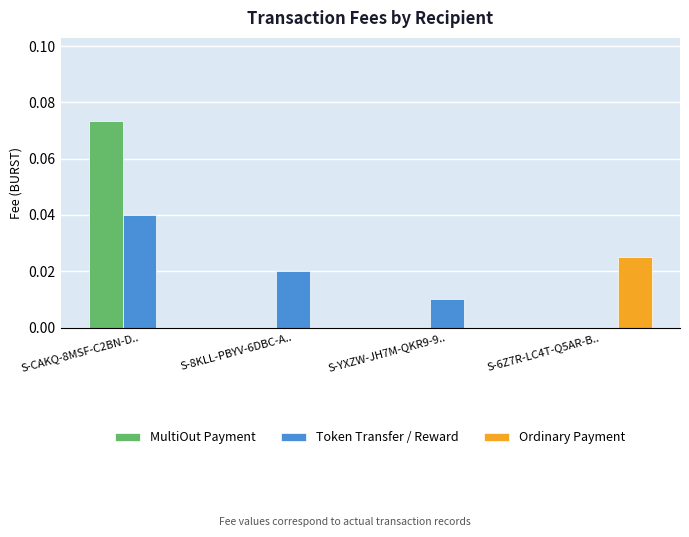

Between S-8KLL-PBYV-6DBC-A.. and S-YXZW-JH7M-QKR9-9.., which series saw the biggest shift?

Token Transfer / Reward